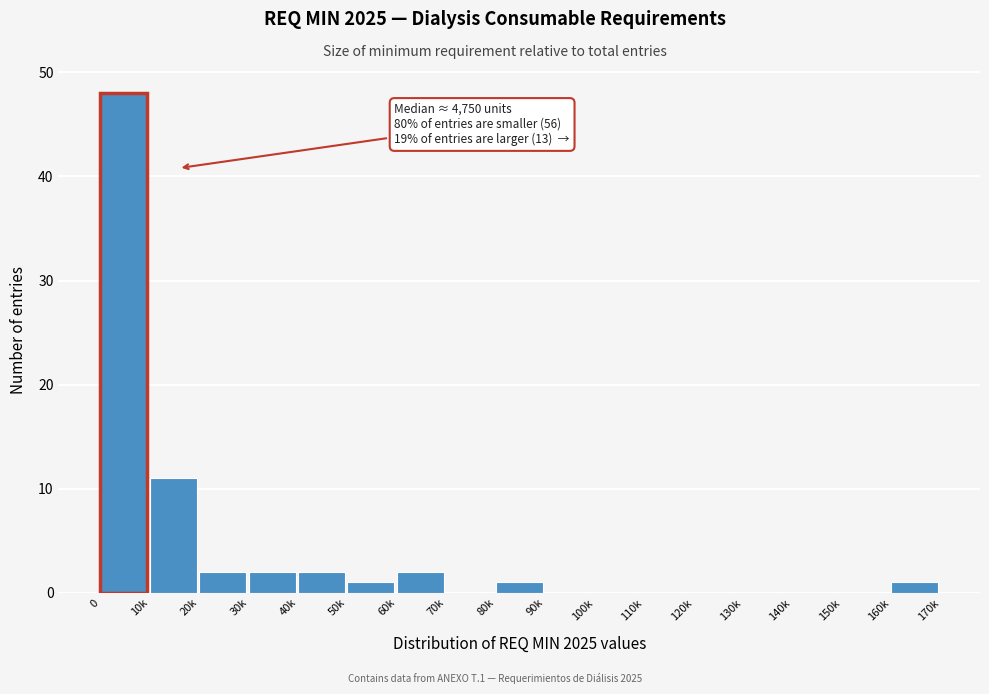

Reading left to right, list all the values displayed in this chart.

0=48	10k=11	20k=2	30k=2	40k=2	50k=1	60k=2	70k=0	80k=1	90k=0	100k=0	110k=0	120k=0	130k=0	140k=0	150k=0	160k=1